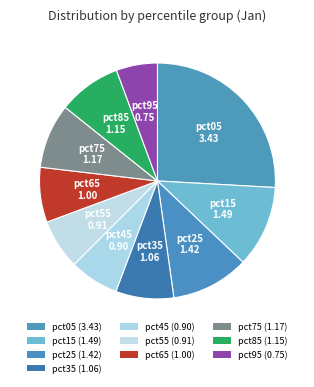

How many slices are in this pie chart?

10